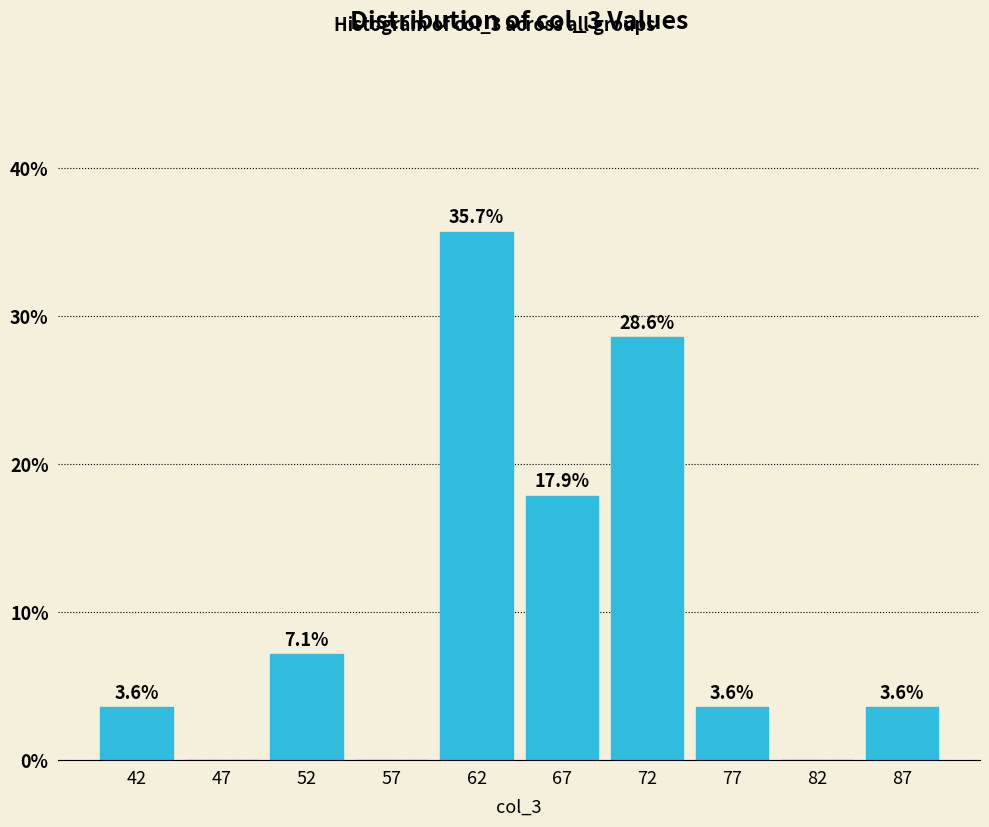

Over which range of the x-axis is the bar tallest?

60 to 65